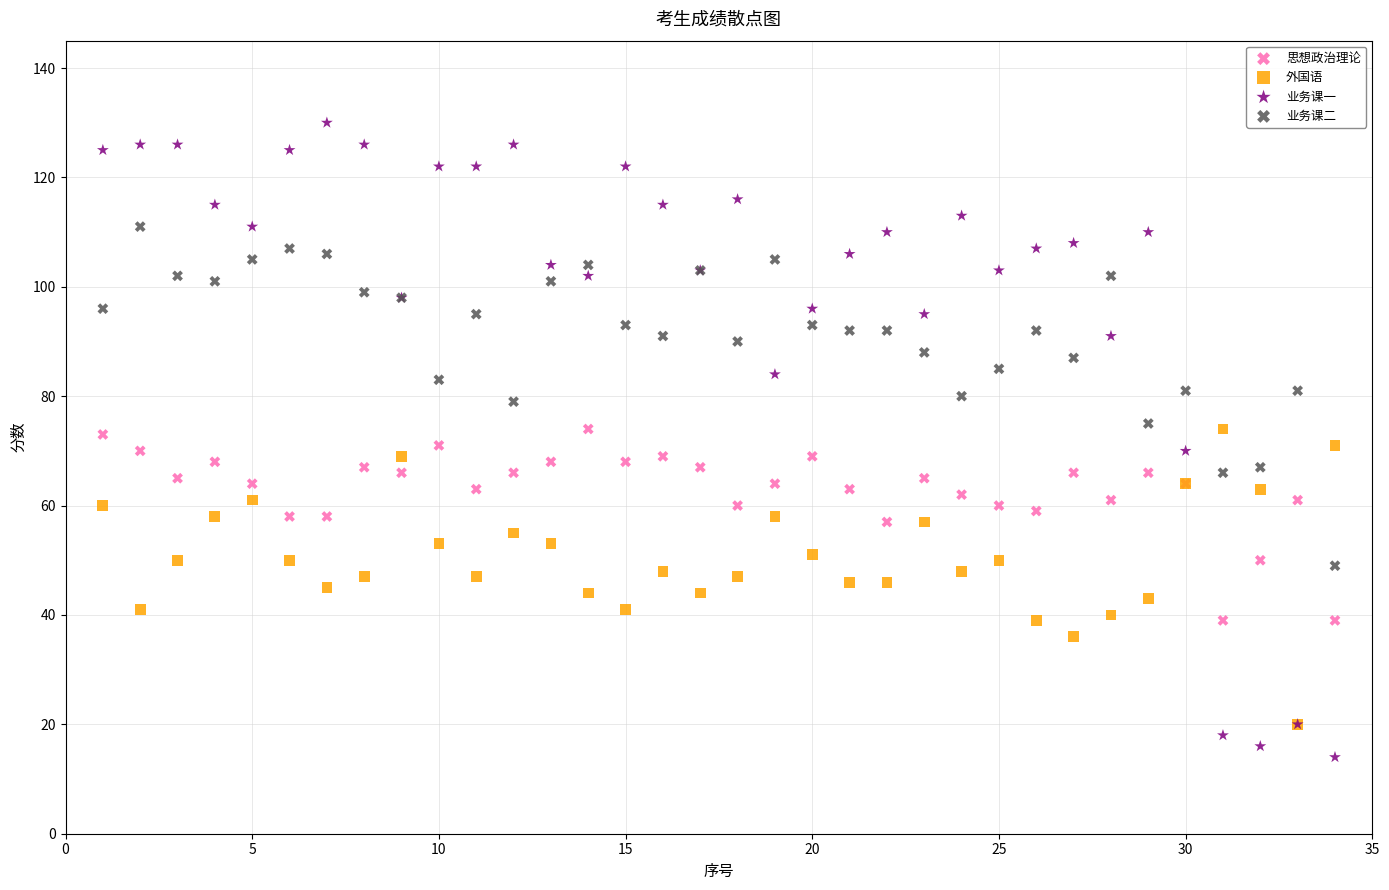

Which series contains the lowest Y value?

业务课一